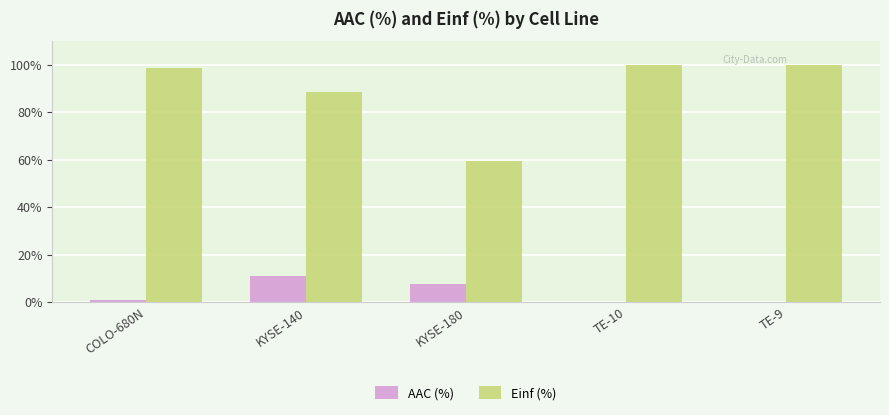

What is the sum of the Einf (%) values at TE-10 and TE-9?

200.0